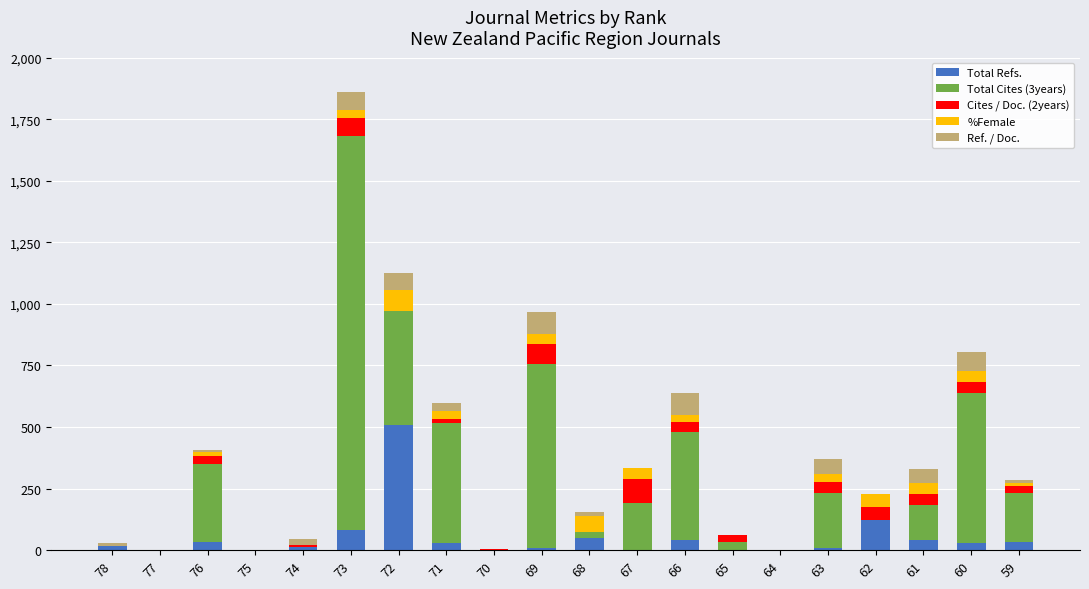

Count the number of categories in the chart.

20